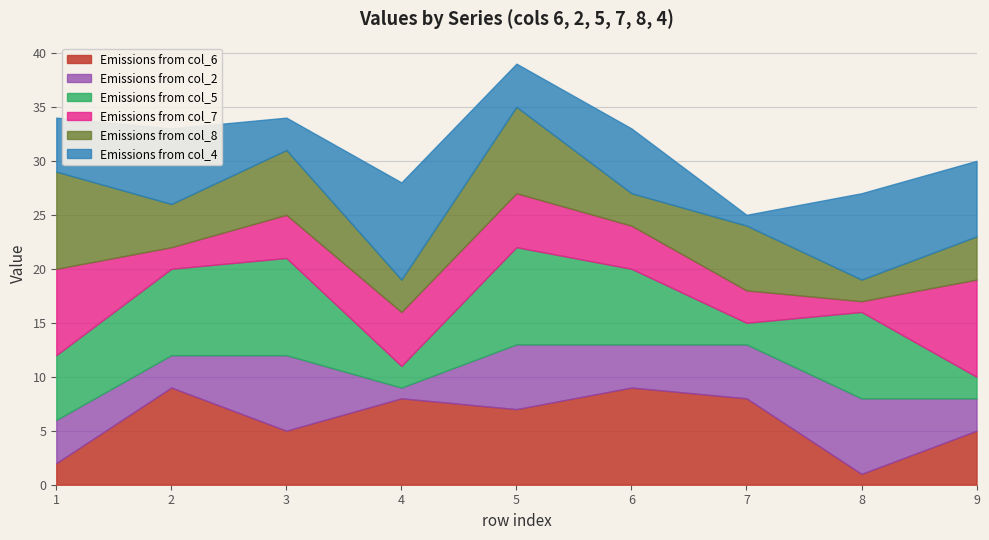

What is the value of the col_4 point at the 4th from the left?

9